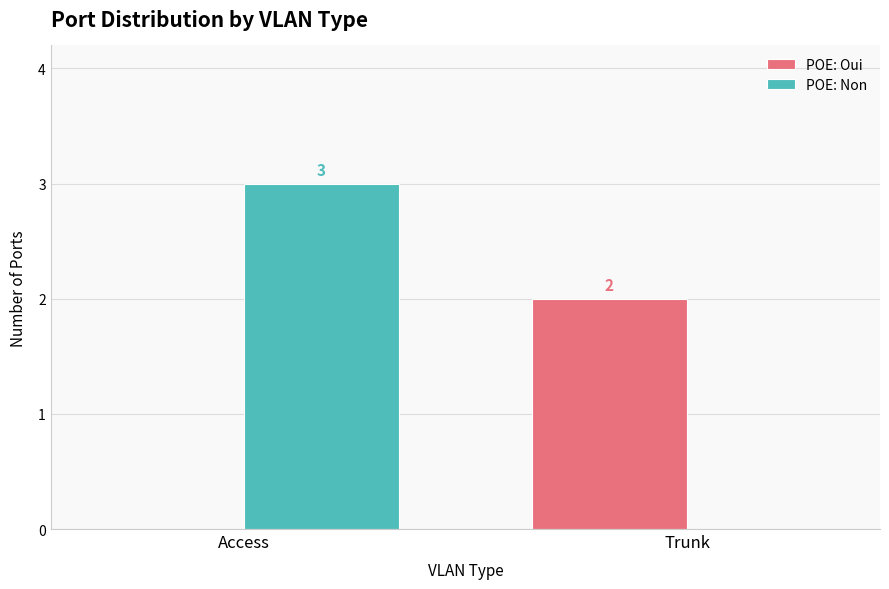

Between Access and Trunk, which series saw the biggest shift?

POE: Non